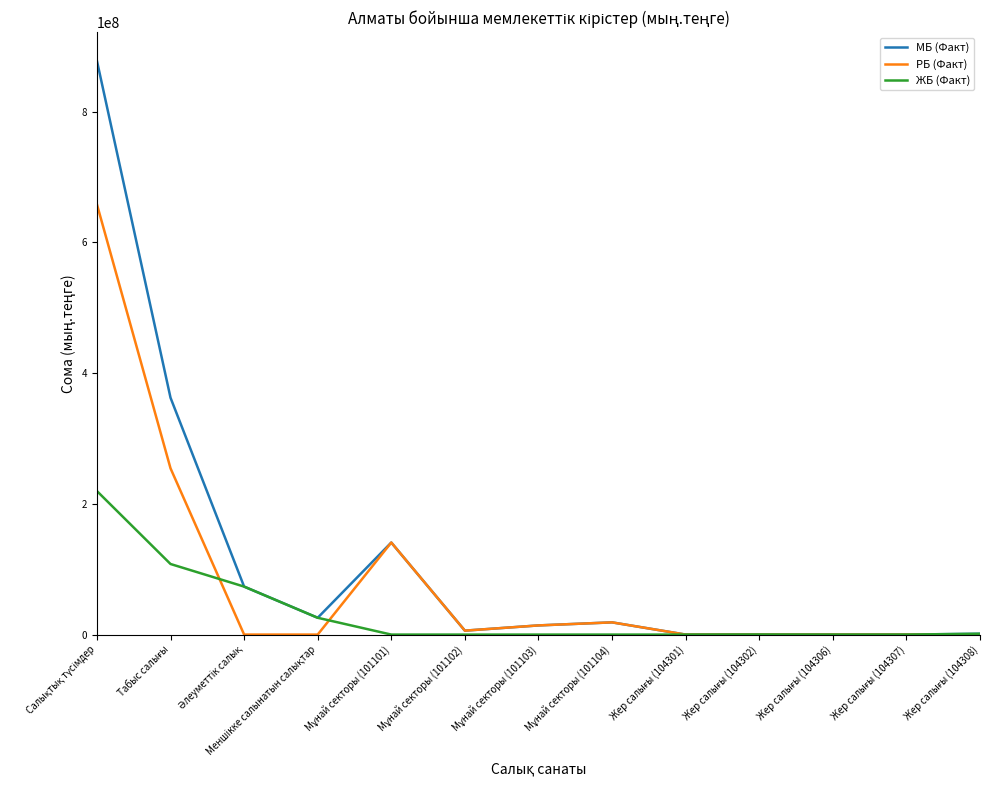

Which series has the largest range (max minus min)?

МБ (Факт)